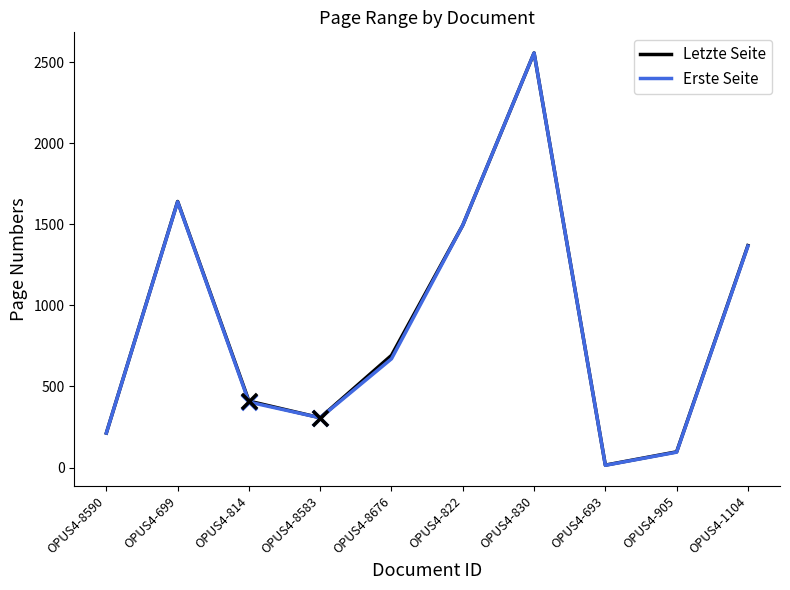

At which category is the sum across all series the highest?

OPUS4-830